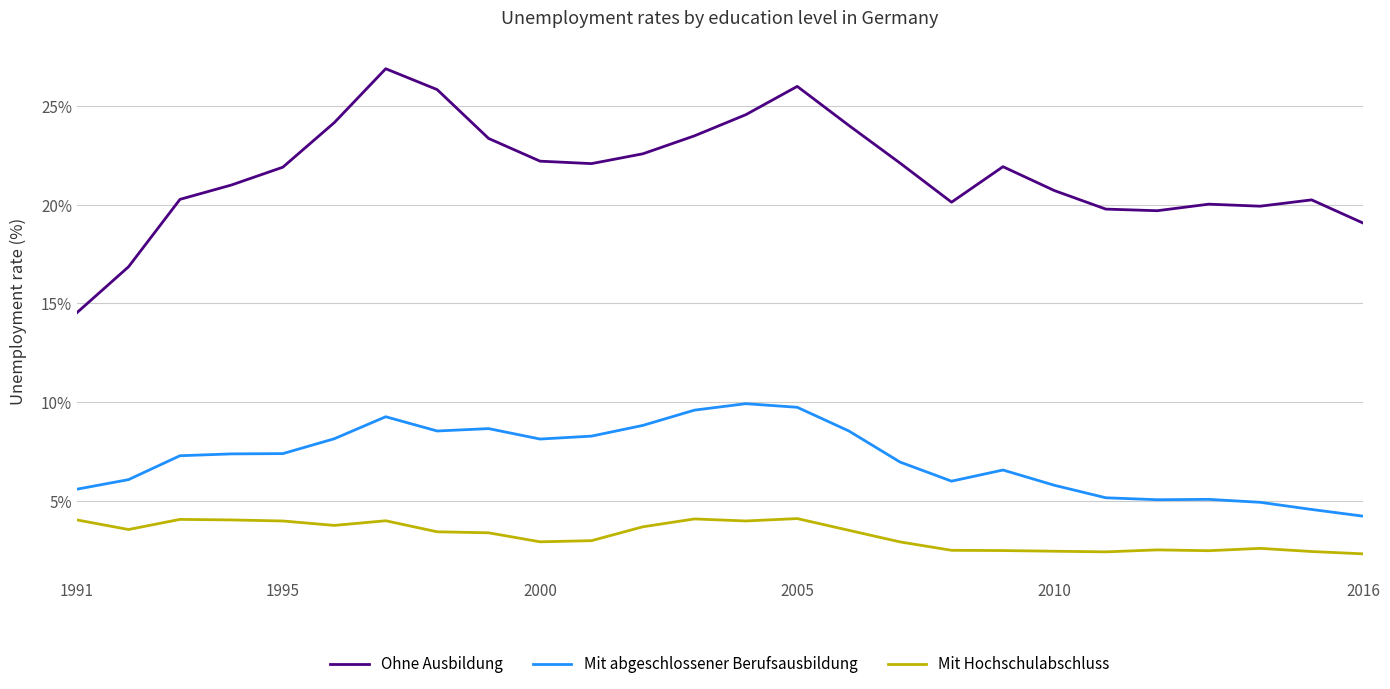

Which series has the largest total across all categories?

Ohne Ausbildung